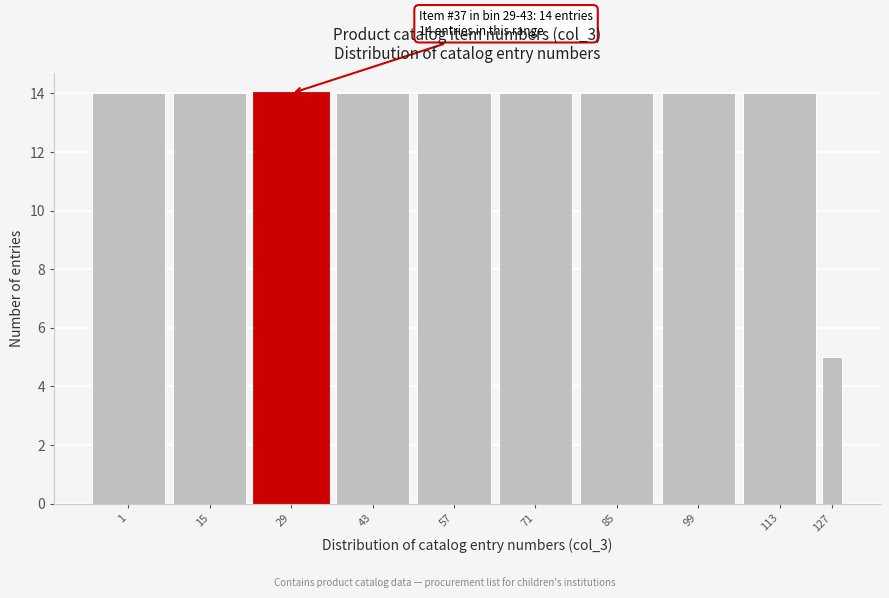

Reading left to right, what are all the values shown in this chart?

1=14	15=14	29=14	43=14	57=14	71=14	85=14	99=14	113=14	127=5